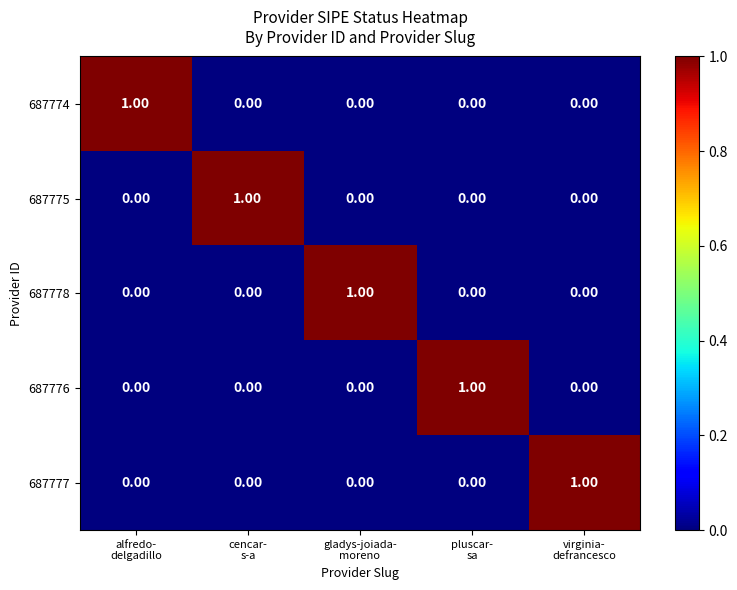

At how many categories does at least one series exceed 0?

5